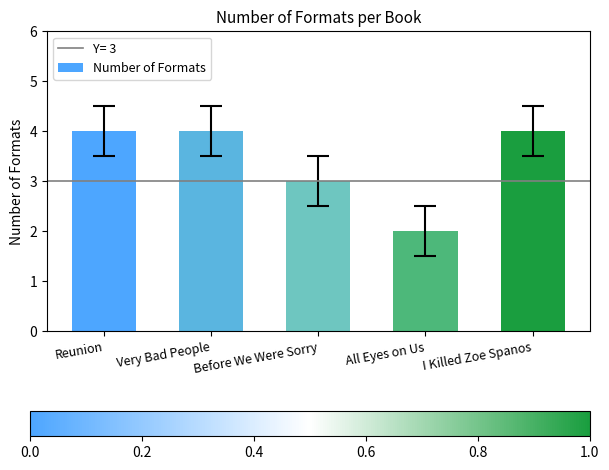

What is the value of the 3rd bar from the left?

3